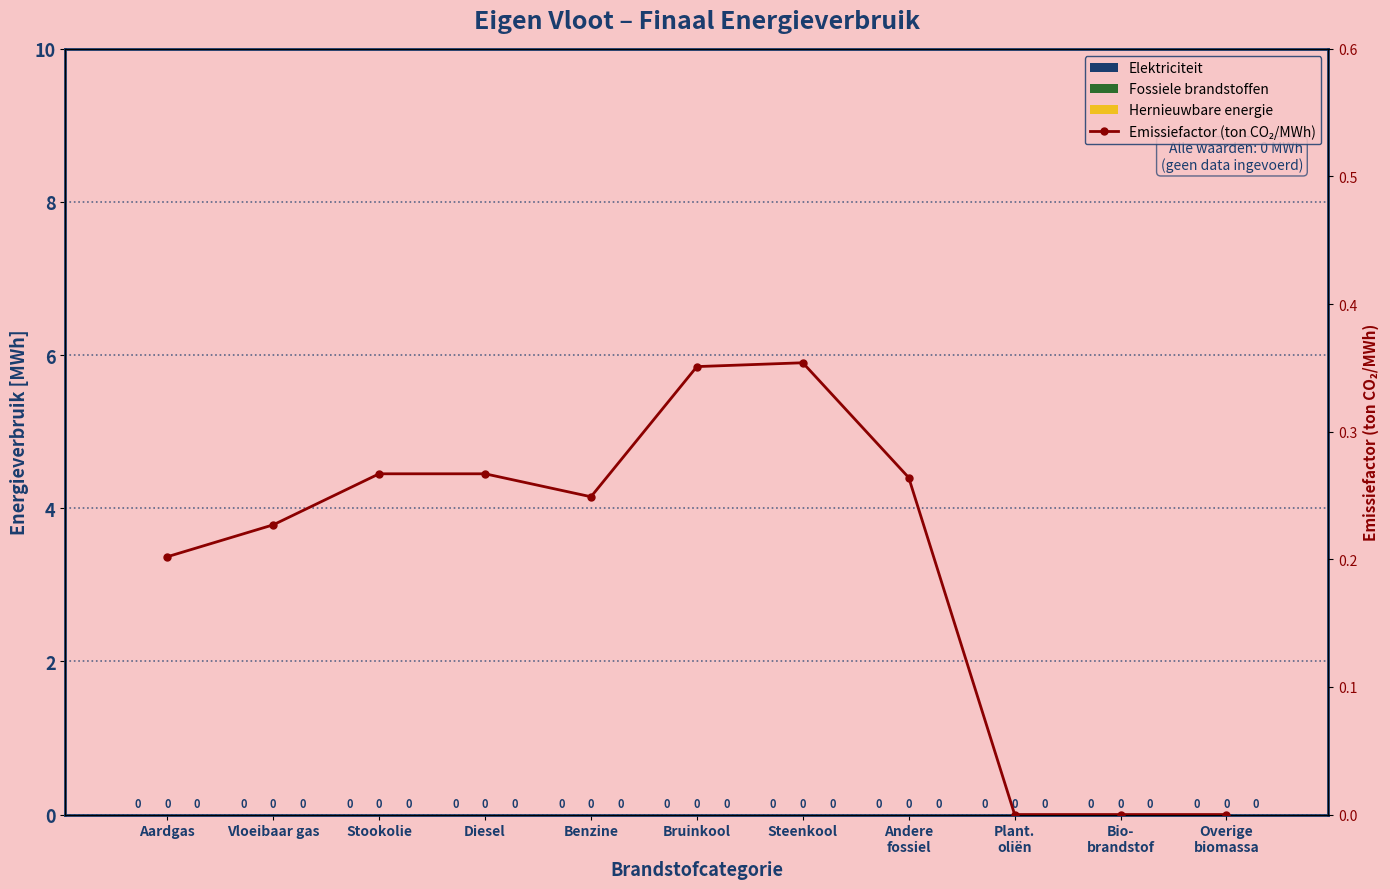

What is the difference between the maximum and minimum values in the Emissiefactor (ton CO₂/MWh) series?

0.4